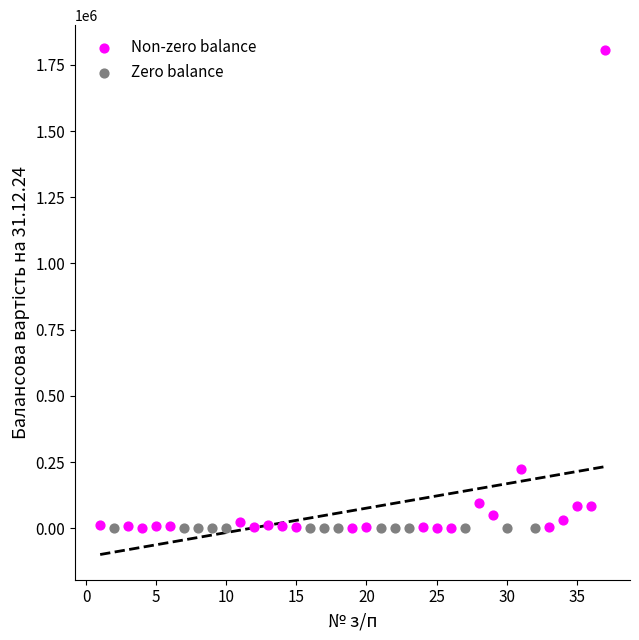

Which series reaches the maximum Y coordinate?

Non-zero balance